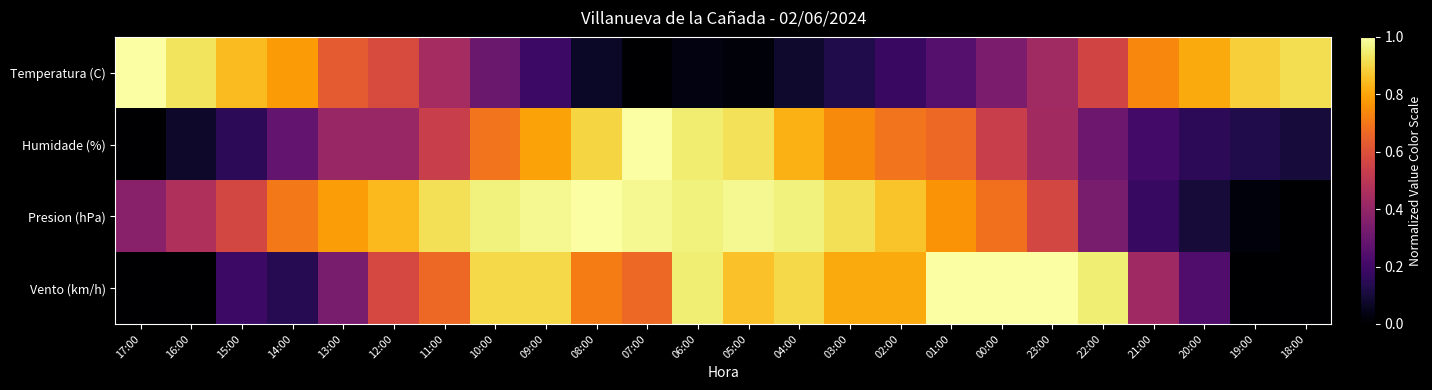

Reading right to left, extract all data points from this chart.

Temperatura (C): 18:00=0.9	19:00=0.9	20:00=0.8	21:00=0.7	22:00=0.6	23:00=0.4	00:00=0.3	01:00=0.2	02:00=0.2	03:00=0.1	04:00=0.1	05:00=0.0	06:00=0.0	07:00=0.0	08:00=0.1	09:00=0.2	10:00=0.3	11:00=0.4	12:00=0.6	13:00=0.6	14:00=0.8	15:00=0.8	16:00=0.9	17:00=1.0
Humidade (%): 18:00=0.1	19:00=0.1	20:00=0.2	21:00=0.2	22:00=0.3	23:00=0.4	00:00=0.5	01:00=0.7	02:00=0.7	03:00=0.7	04:00=0.8	05:00=0.9	06:00=0.9	07:00=1.0	08:00=0.9	09:00=0.8	10:00=0.7	11:00=0.5	12:00=0.4	13:00=0.4	14:00=0.3	15:00=0.2	16:00=0.1	17:00=0.0
Presion (hPa): 18:00=0.0	19:00=0.0	20:00=0.1	21:00=0.2	22:00=0.3	23:00=0.6	00:00=0.7	01:00=0.8	02:00=0.9	03:00=0.9	04:00=1.0	05:00=1.0	06:00=1.0	07:00=1.0	08:00=1.0	09:00=1.0	10:00=1.0	11:00=0.9	12:00=0.8	13:00=0.8	14:00=0.7	15:00=0.6	16:00=0.5	17:00=0.4
Vento (km/h): 18:00=0.0	19:00=0.0	20:00=0.2	21:00=0.4	22:00=1.0	23:00=1.0	00:00=1.0	01:00=1.0	02:00=0.8	03:00=0.8	04:00=0.9	05:00=0.9	06:00=1.0	07:00=0.7	08:00=0.7	09:00=0.9	10:00=0.9	11:00=0.7	12:00=0.6	13:00=0.3	14:00=0.1	15:00=0.2	16:00=0.0	17:00=0.0